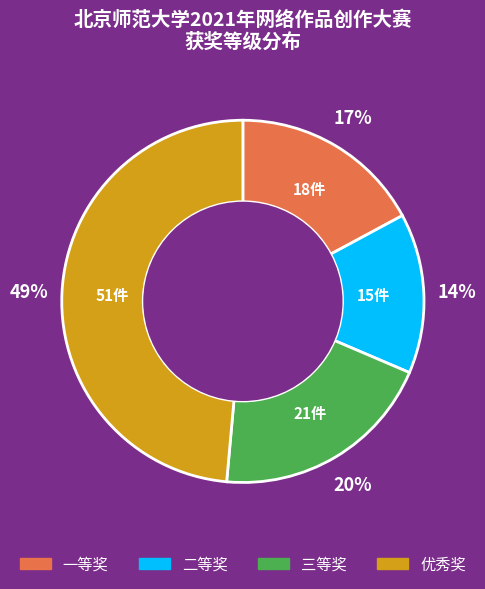

Is there any slice that represents more than half of the pie?

No